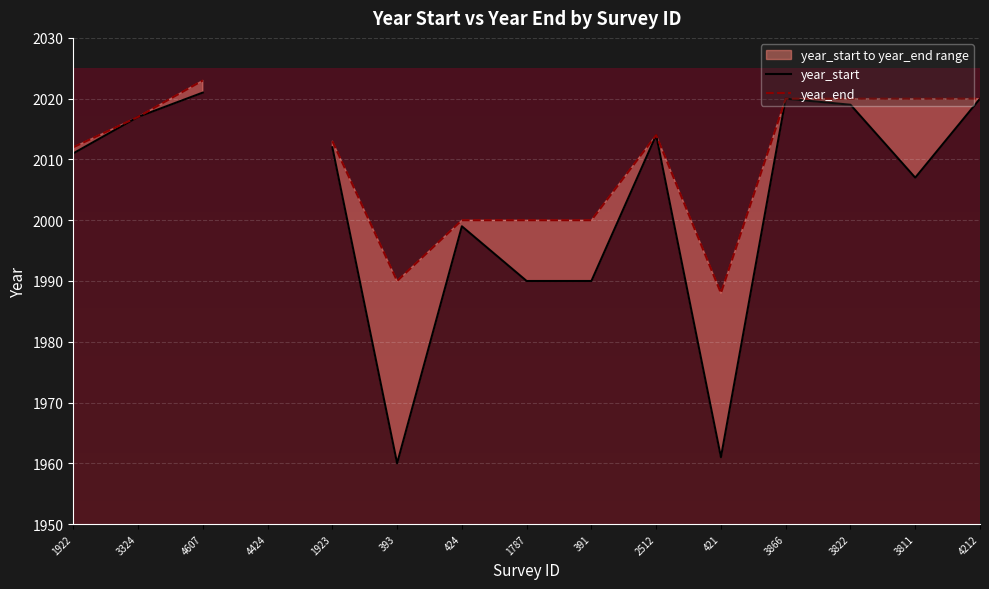

Where is the first local maximum for year_end?

4607